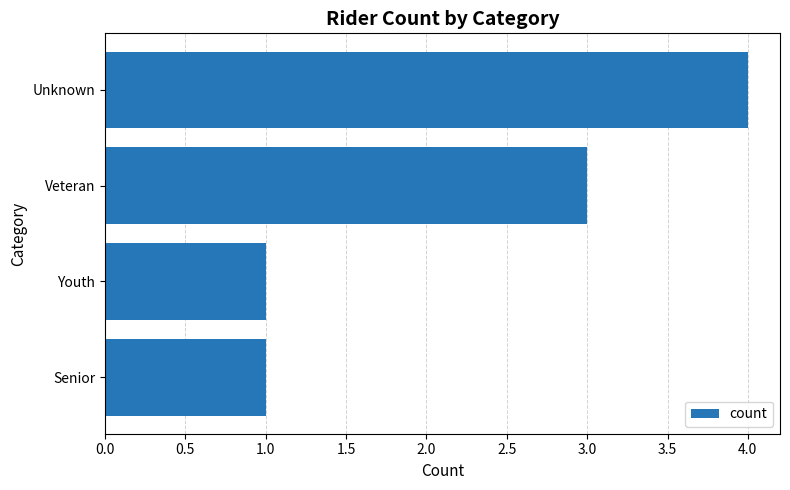

What position from the bottom is Veteran?

3